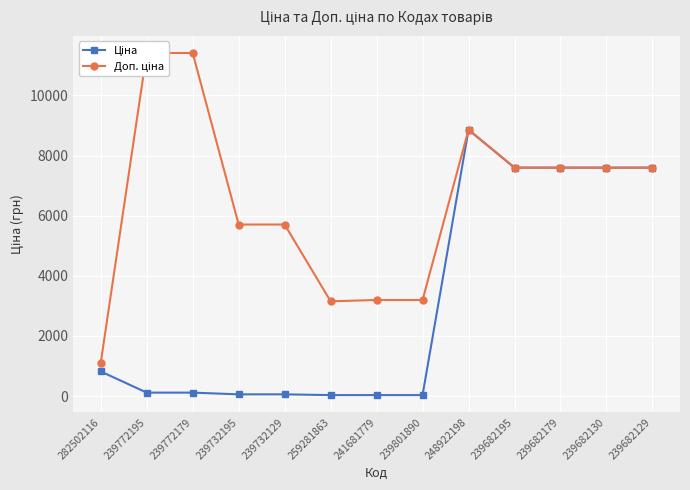

True or false: Доп. ціна and Ціна cross at least once.

False